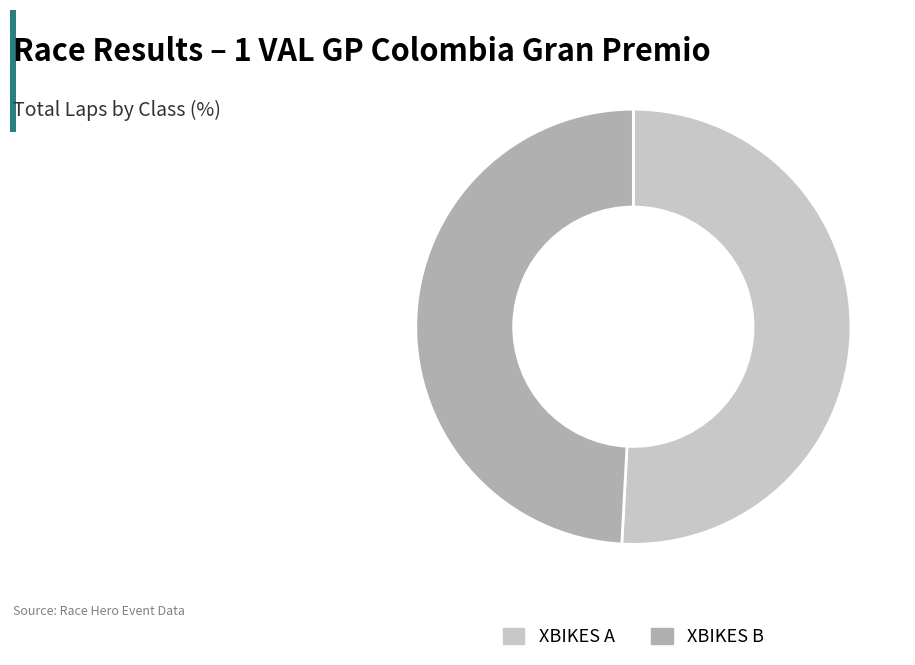

Is there any slice that represents more than half of the pie?

Yes